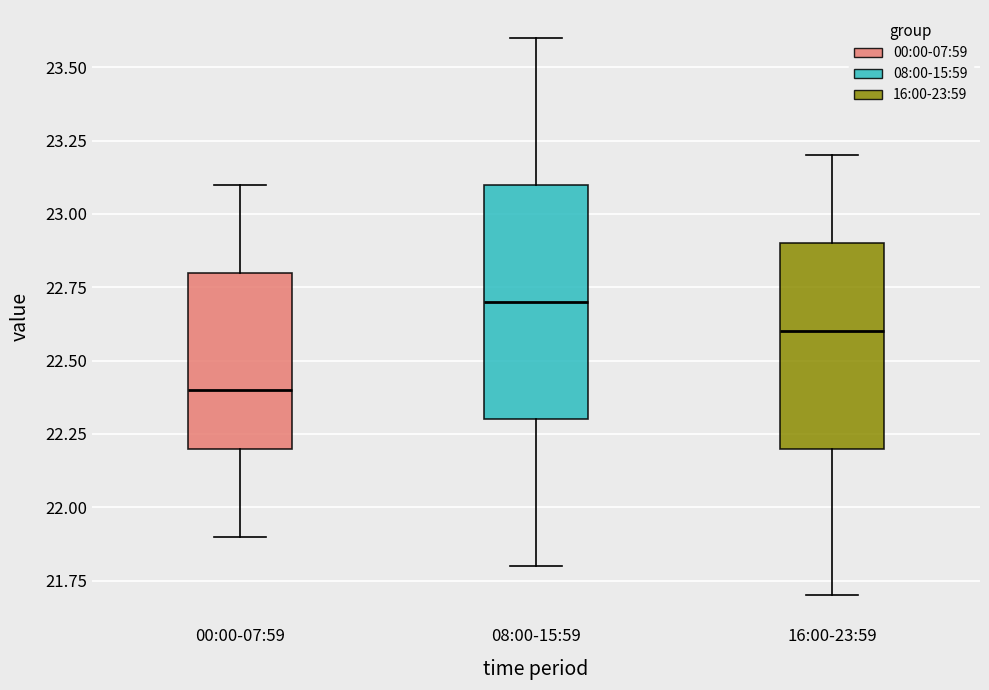

Which box has the highest median line?

08:00-15:59